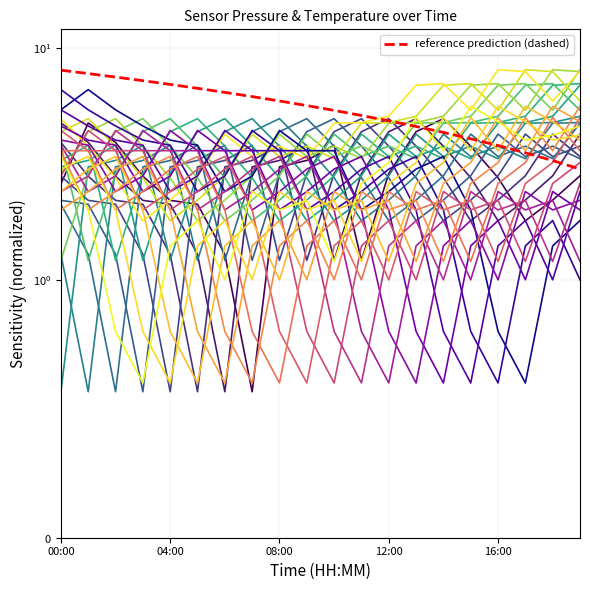

How many values in the temperature series are below 3?

9